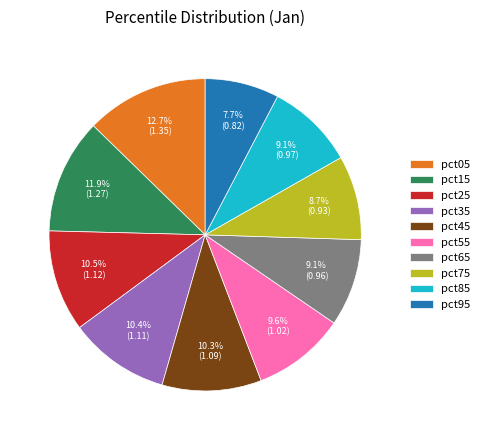

Is it true that pct35 is 10% of the pie?

True